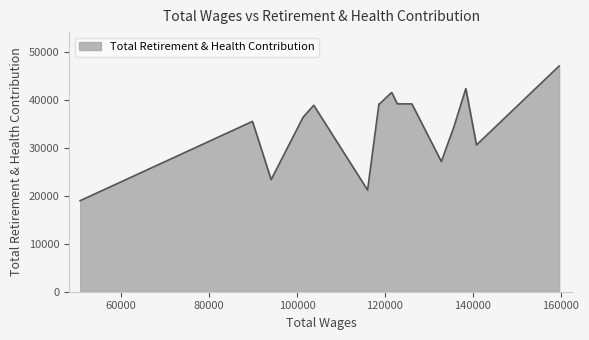

True or false: there are more than 2 points higher than both neighbors.

True